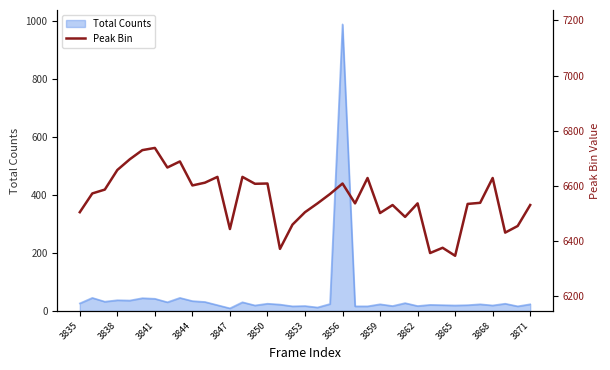

Does the chart have visible grid lines?

No